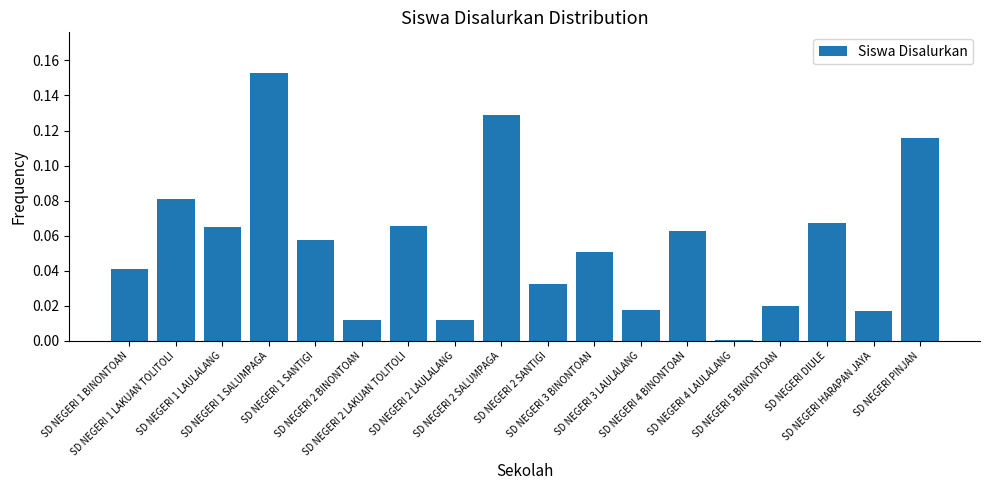

What is the sum of all values?

1.0